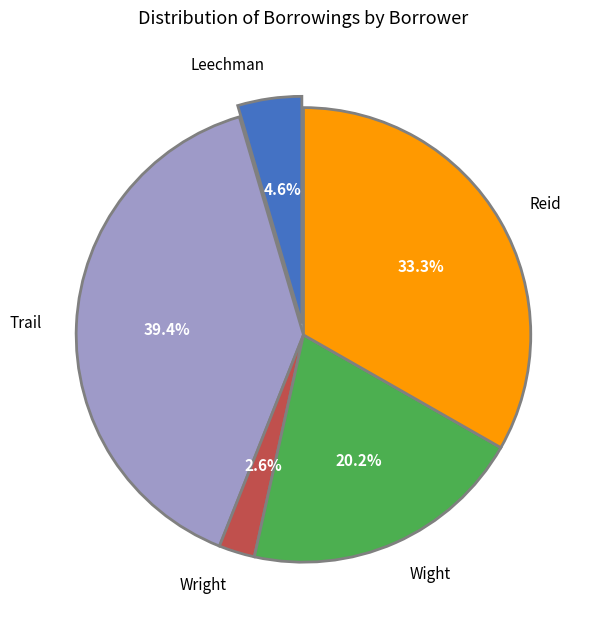

To the nearest percent, what portion does Wight represent?

20%